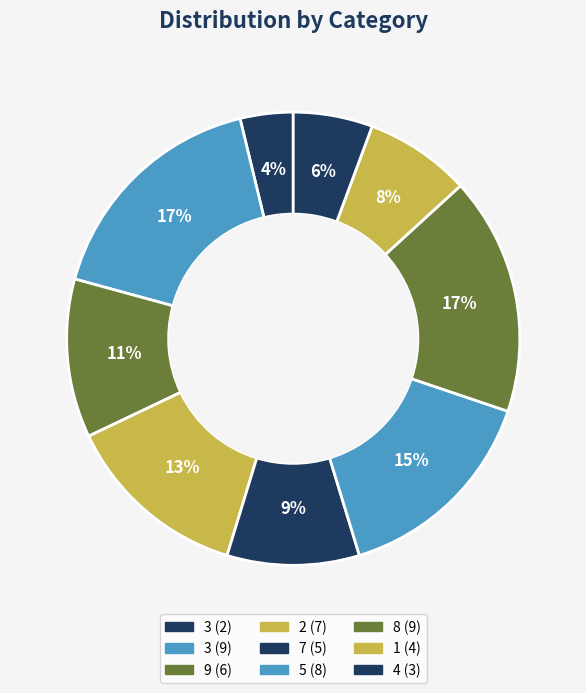

Count the number of slices in the pie.

9